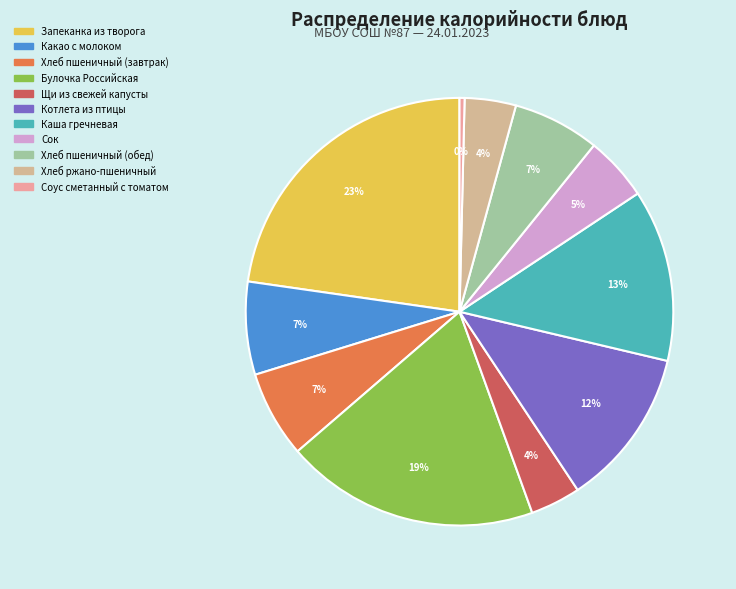

Rank the categories by value from highest to lowest.

Запеканка из творога, Булочка Российская, Каша гречневая, Котлета из птицы, Какао с молоком, Хлеб пшеничный (завтрак), Хлеб пшеничный (обед), Сок, Хлеб ржано-пшеничный, Щи из свежей капусты, Соус сметанный с томатом